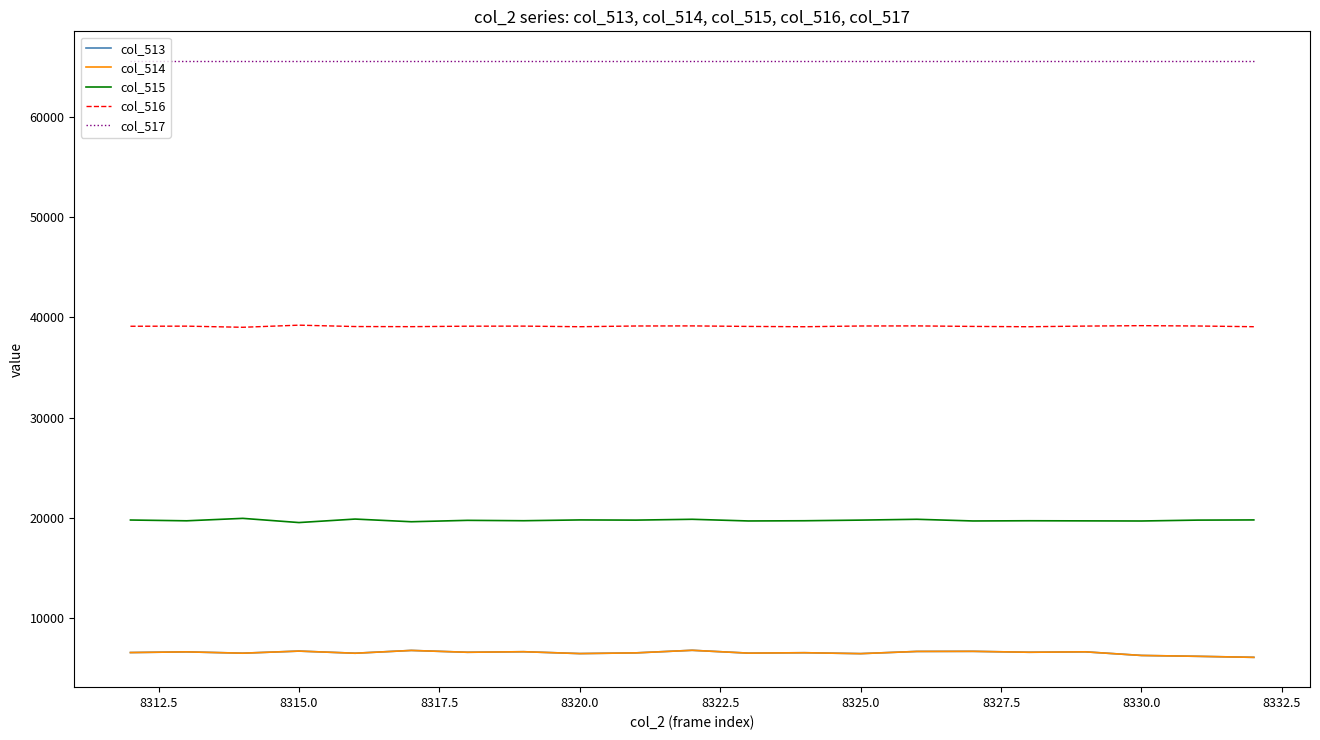

True or false: col_517 and col_515 intersect in this chart.

False